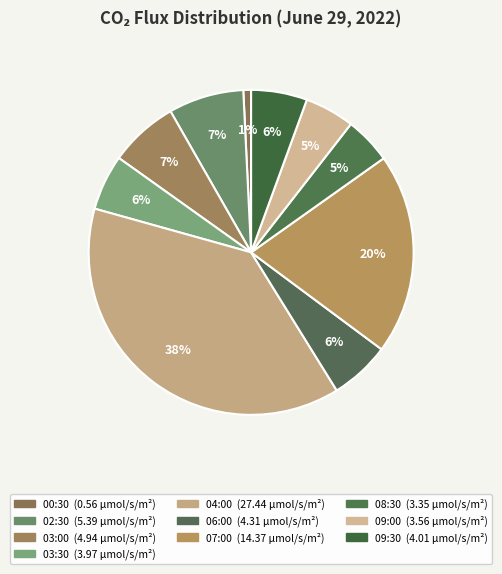

True or false: 07:00 accounts for 10% of the total.

False